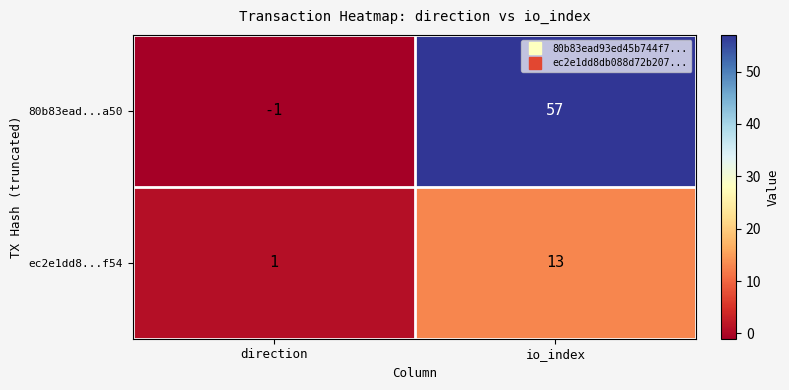

Where is ec2e1dd8...f54 nearest to the value 7?

direction